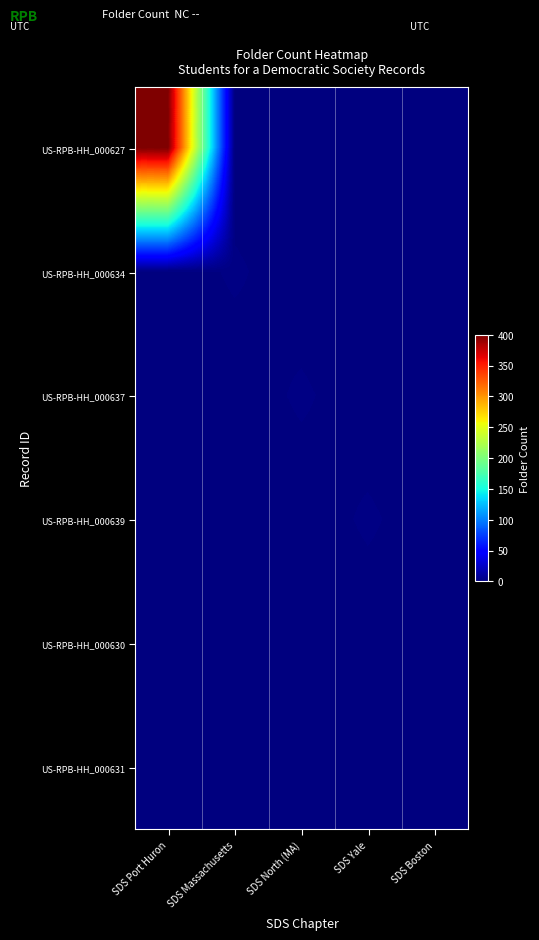

Which series has the largest range (max minus min)?

US-RPB-HH_000627